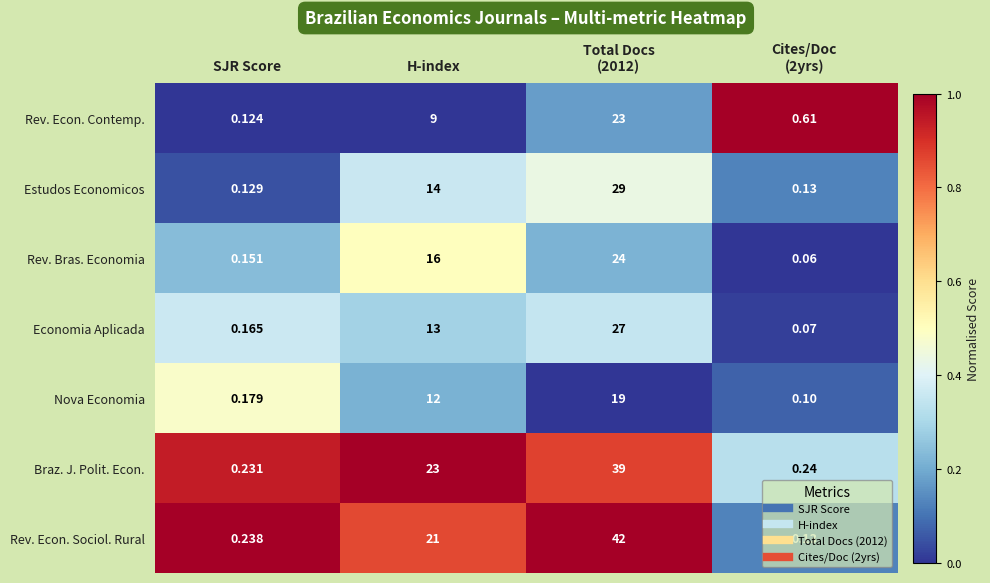

Which category has the lowest value in the Estudos Economicos series?

SJR Score